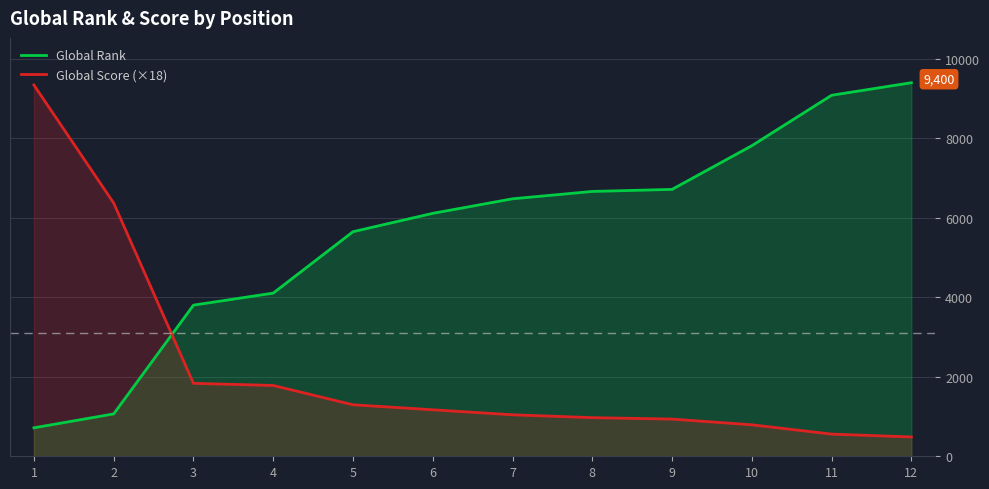

True or false: Global Rank and Global Score (×18) intersect in this chart.

True